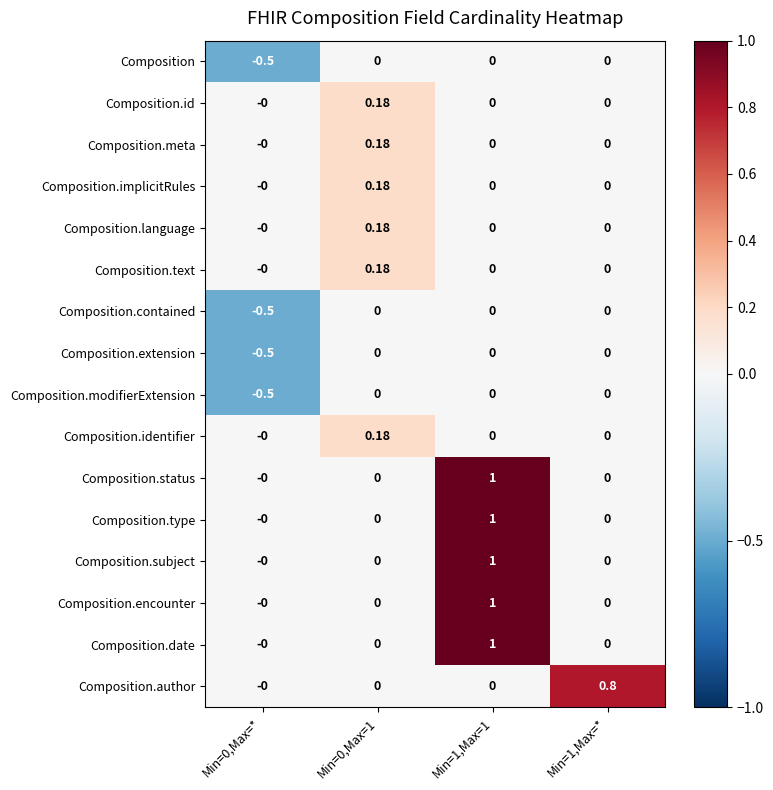

Is the value of Composition.subject at Min=1,Max=1 greater than the value of Composition.modifierExtension at Min=0,Max=*?

Yes